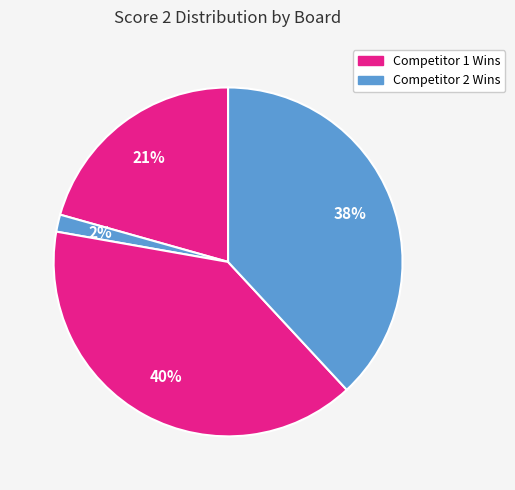

Count the number of slices in the pie.

4